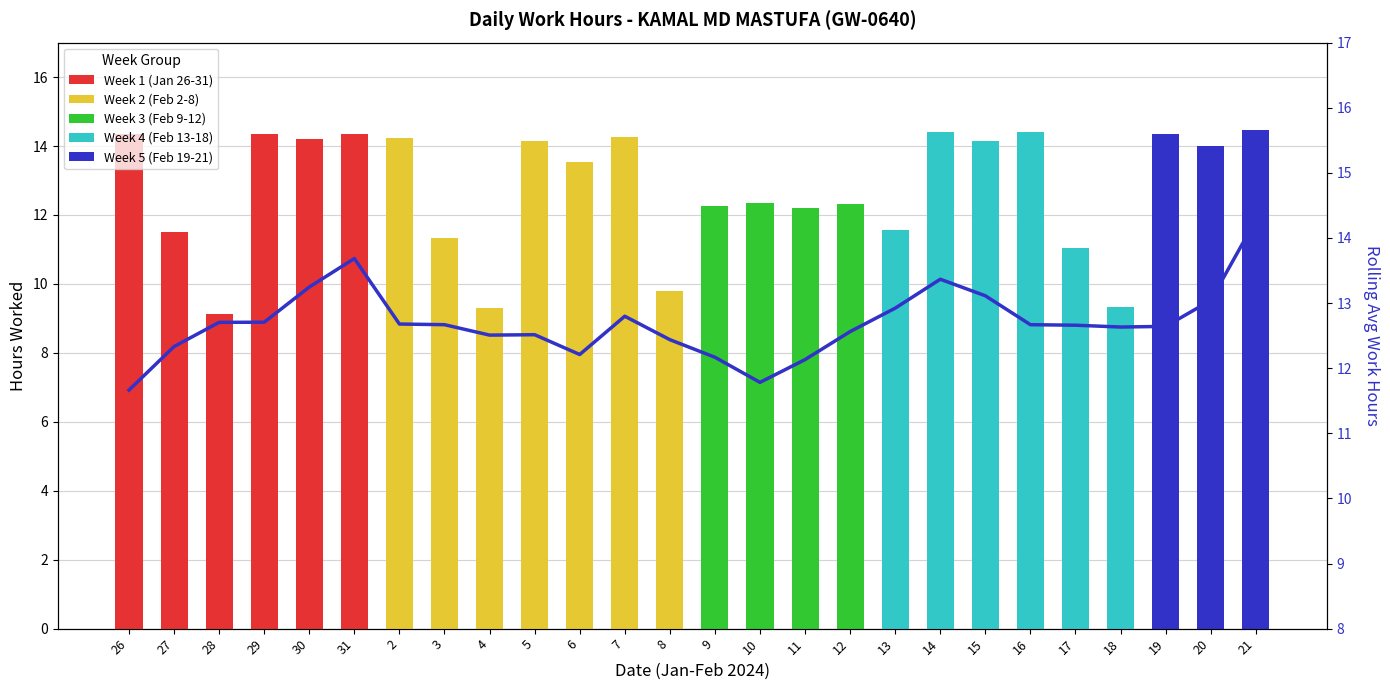

Reading left to right, list all the values displayed in this chart.

11.7	12.3	12.7	12.7	13.2	13.7	12.7	12.7	12.5	12.5	12.2	12.8	12.4	12.2	11.8	12.1	12.6	12.9	13.4	13.1	12.7	12.7	12.6	12.6	13.0	14.3